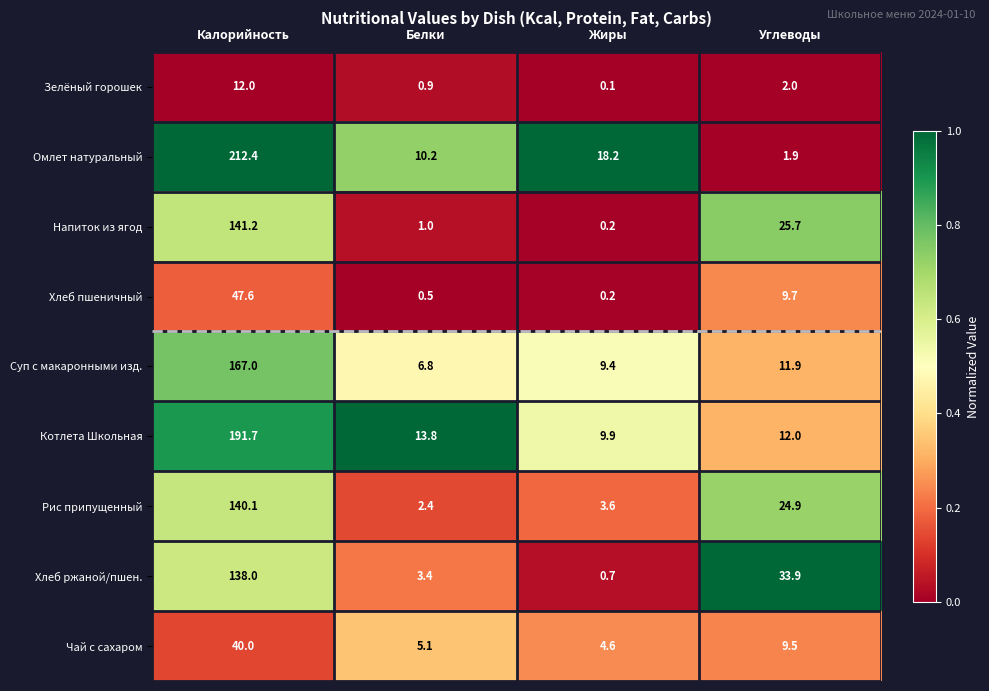

What is the total value across all series at Жиры?

46.9